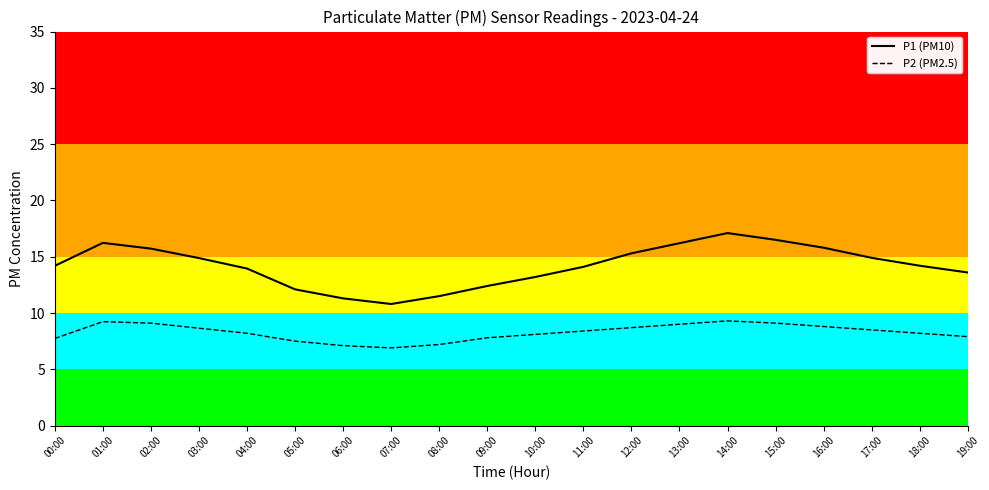

What is the total value across all series at 16:00?

24.6